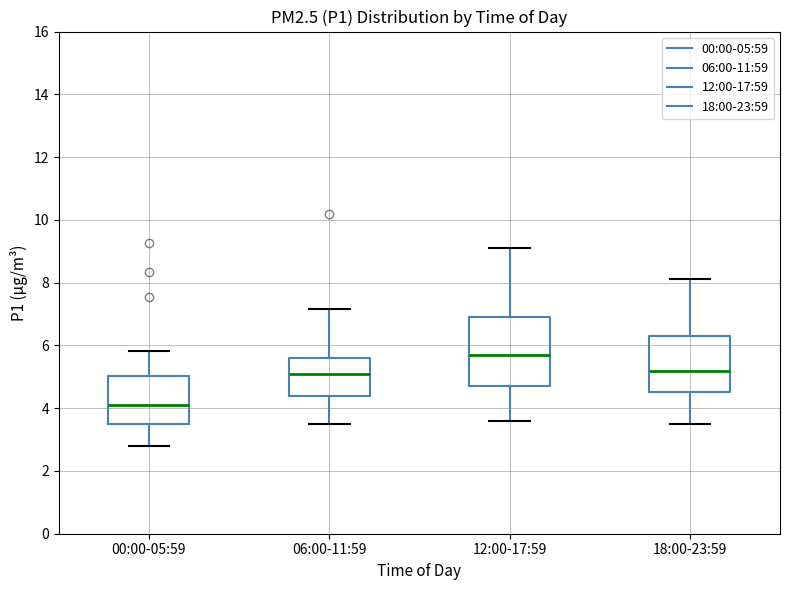

Which box's median line is the highest?

12:00-17:59